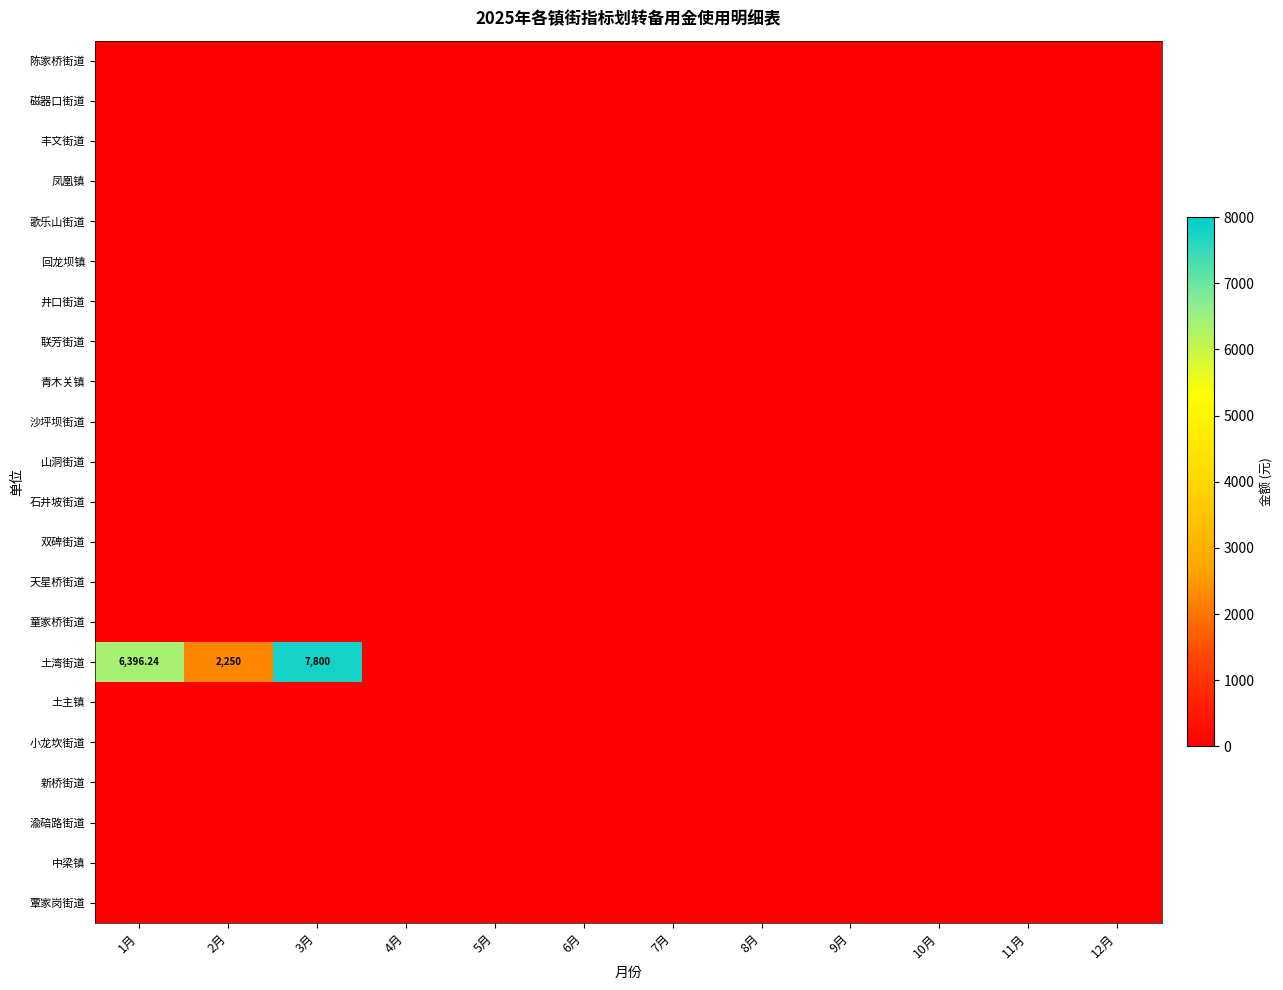

Which series changed the most between 3月 and 8月?

土湾街道